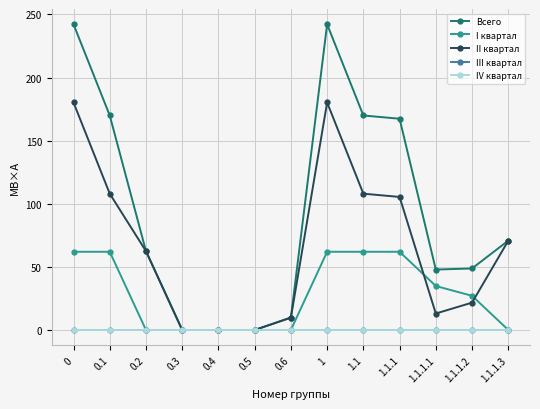

What position from the left is 1.1.1.2?

12